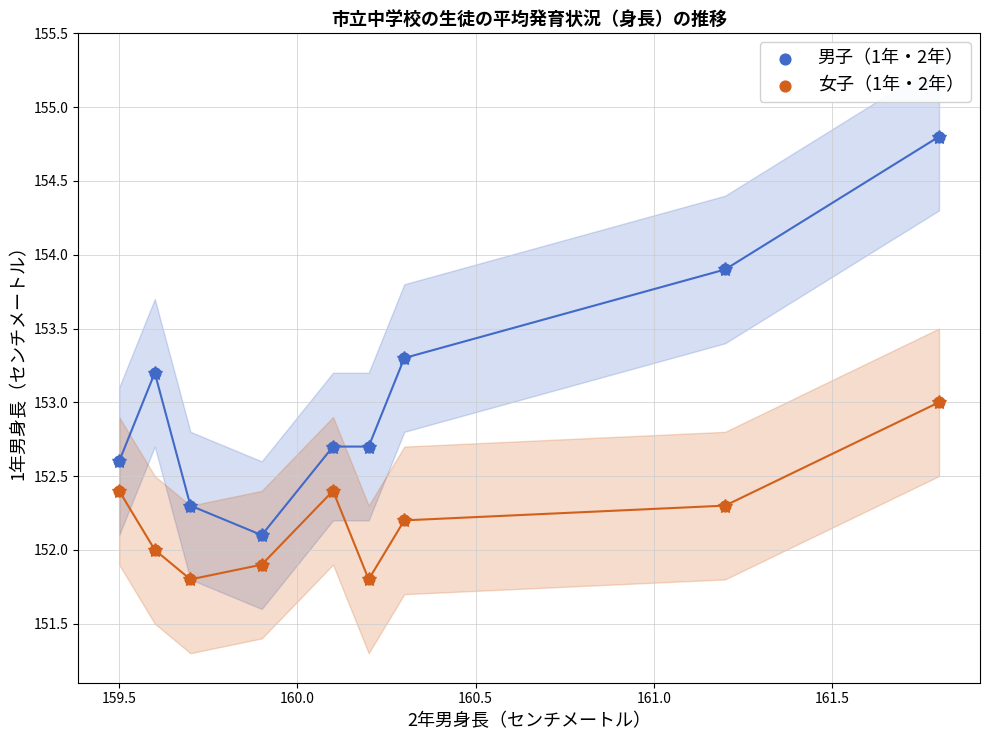

Which series contains the highest Y value?

男子（1年・2年）